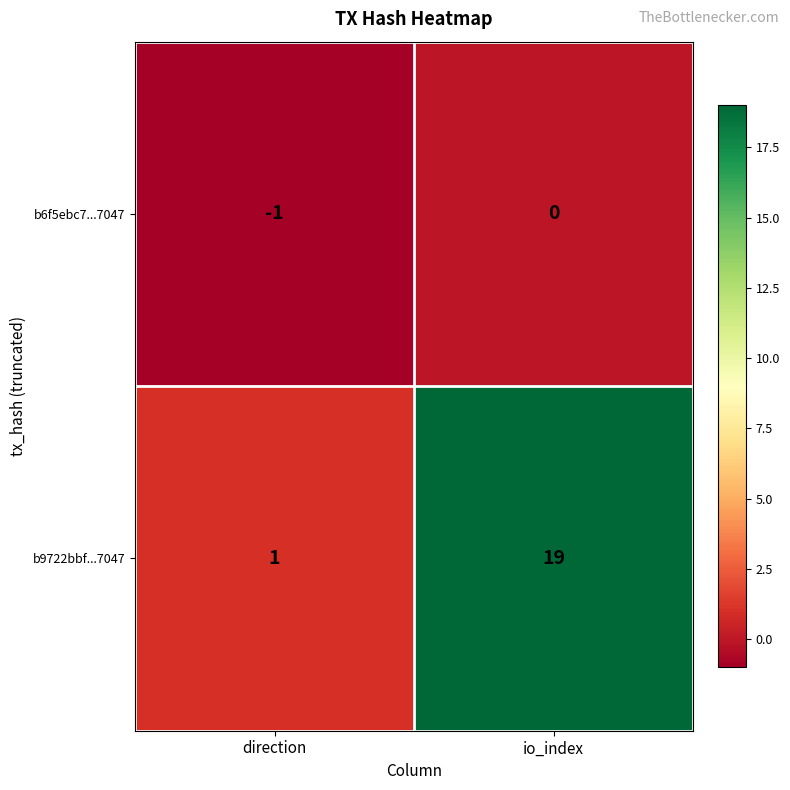

What is the average value of the b9722bbf...7047 series?

10